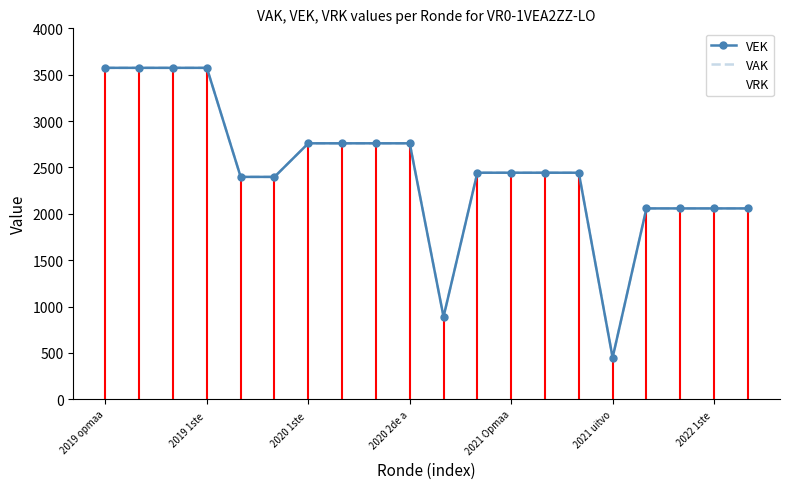

Reading right to left, extract all data points from this chart.

VEK: 2058	2058	2058	2058	449	2443	2443	2443	2443	889	2760	2760	2760	2760	2398	2398	3574	3574	3574	3574
VAK: 2058	2058	2058	2058	449	2443	2443	2443	2443	890	2760	2760	2760	2760	2398	2398	3574	3574	3574	3574
VRK: 0	0	0	0	0	0	0	0	0	0	0	0	0	0	0	0	0	0	0	0